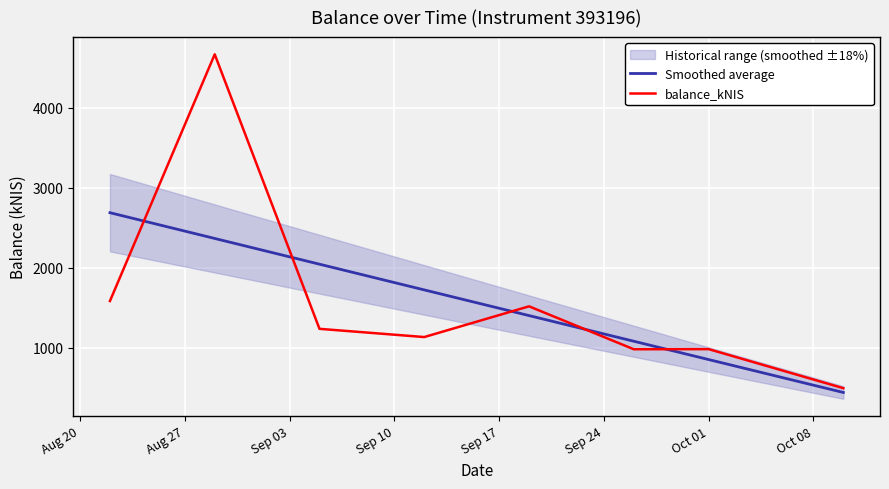

What is the minimum value for Smoothed average?

439.5